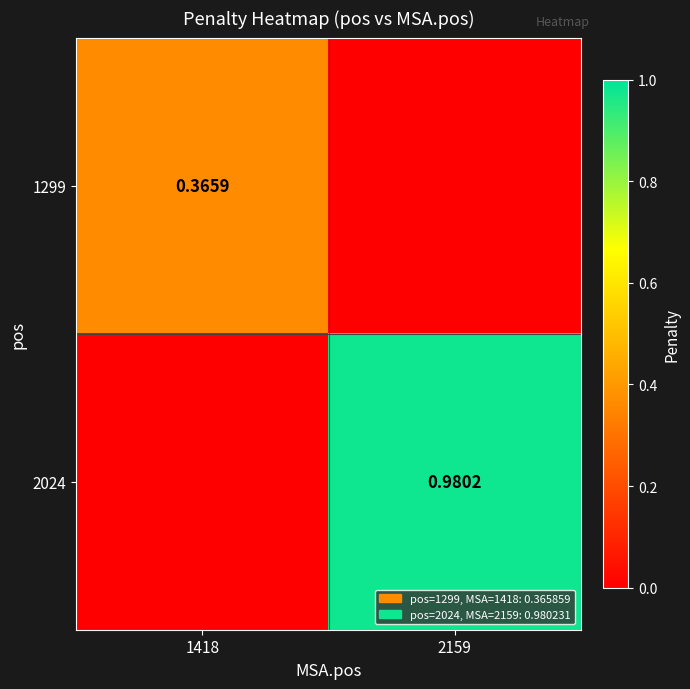

What is the difference between the maximum and minimum values in the 1299 series?

0.4